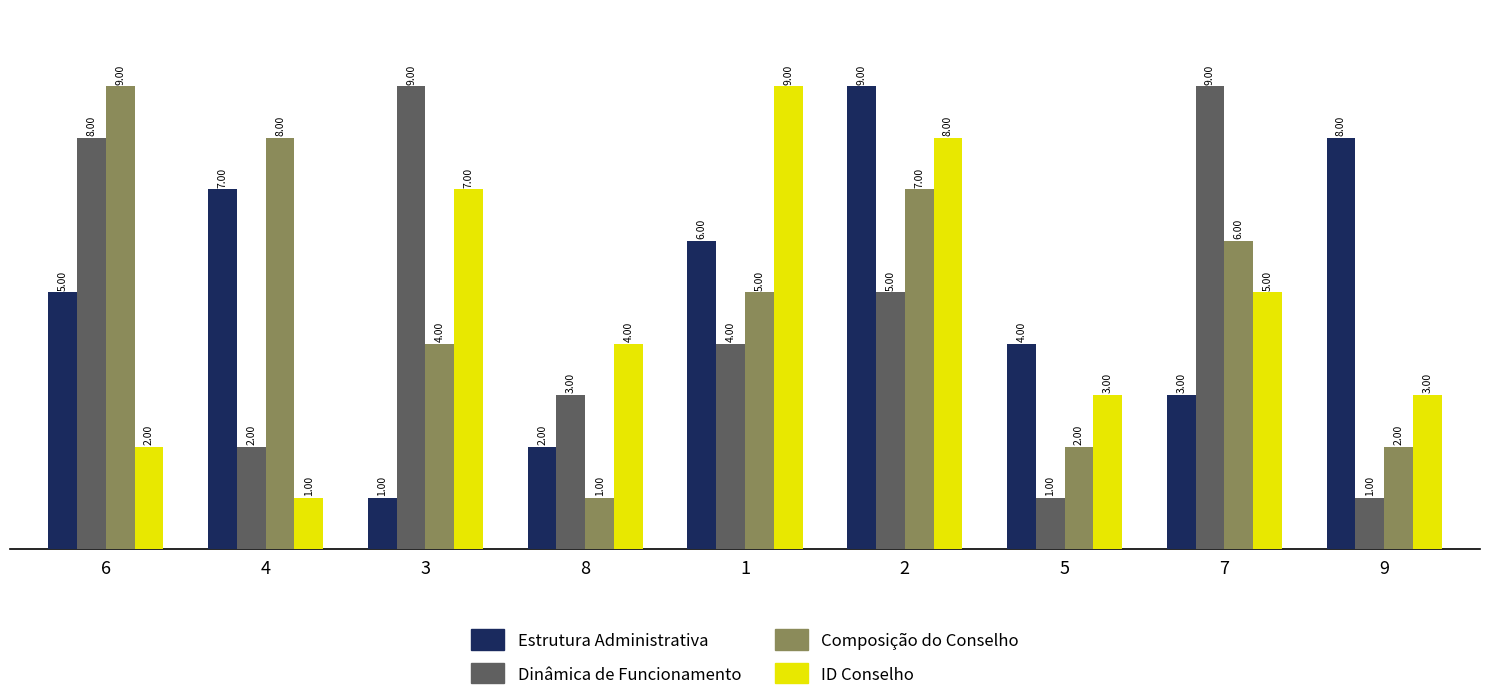

At 6, list the series in order from smallest to largest.

ID Conselho, Estrutura Administrativa, Dinâmica de Funcionamento, Composição do Conselho